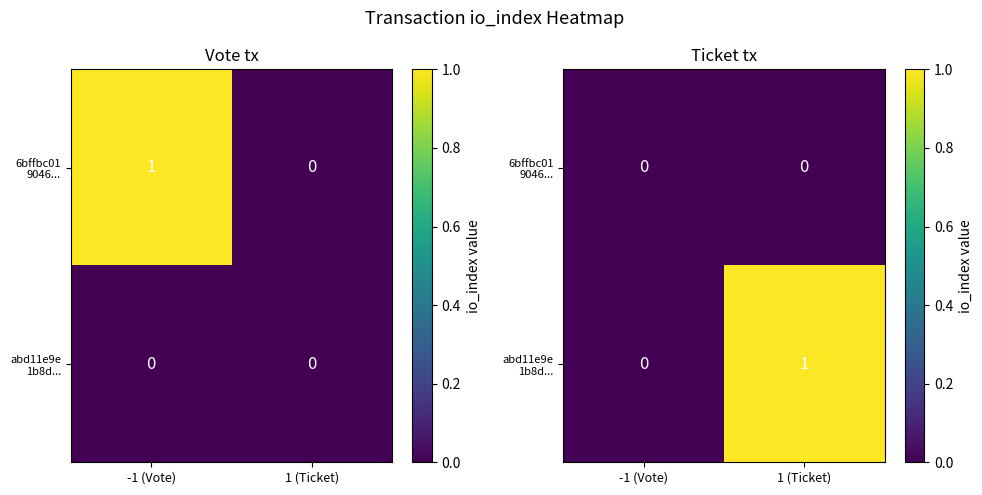

At which label does 6bffbc01 9046... reach its peak?

-1 (Vote)